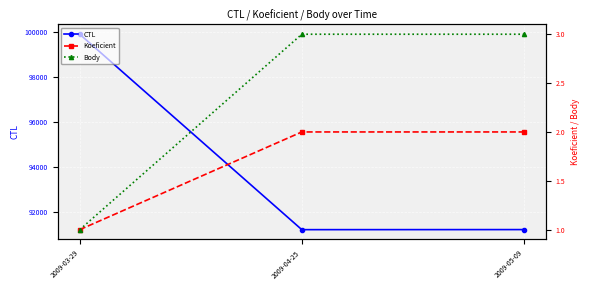

Is it true that CTL equals 91203 at 2009-04-25?

True